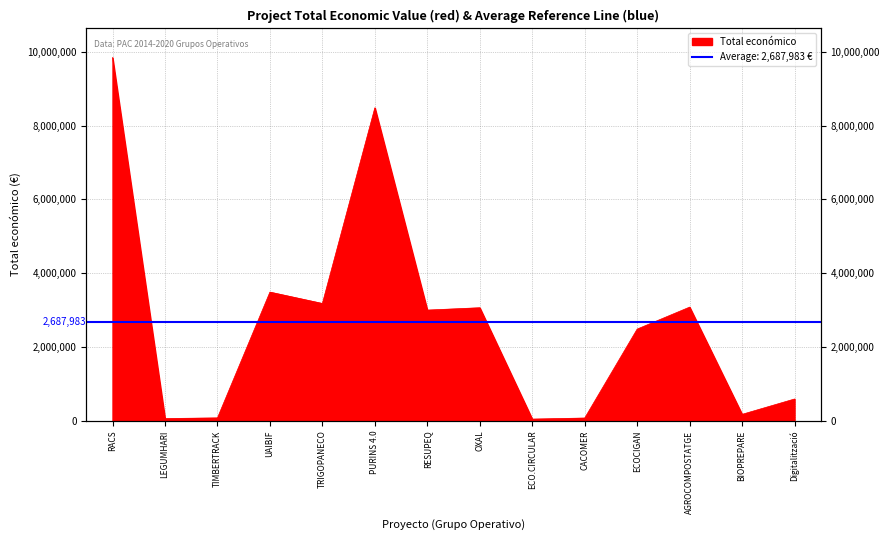

The value at BIOPREPARE is 62178. True or false?

False